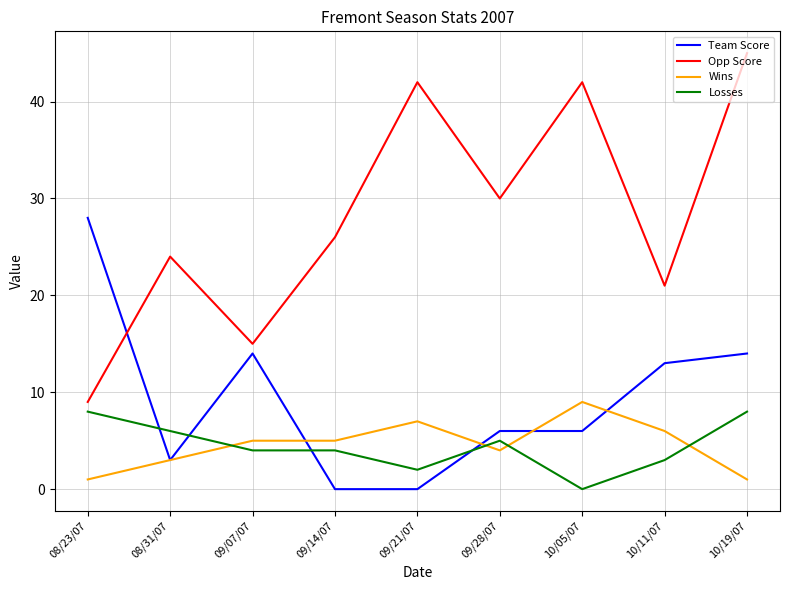

The value of Wins at 09/14/07 is 8. True or false?

False